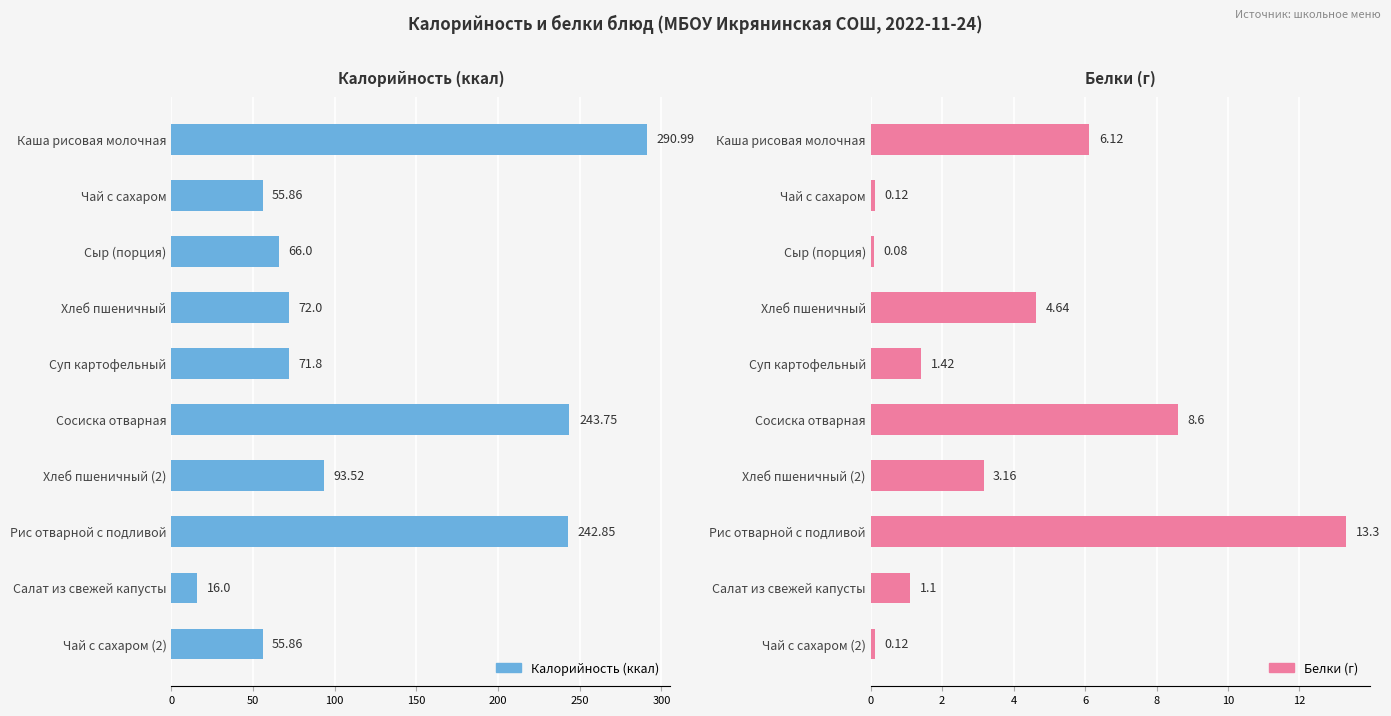

What are all the series names shown in the legend?

Калорийность (ккал), Белки (г)